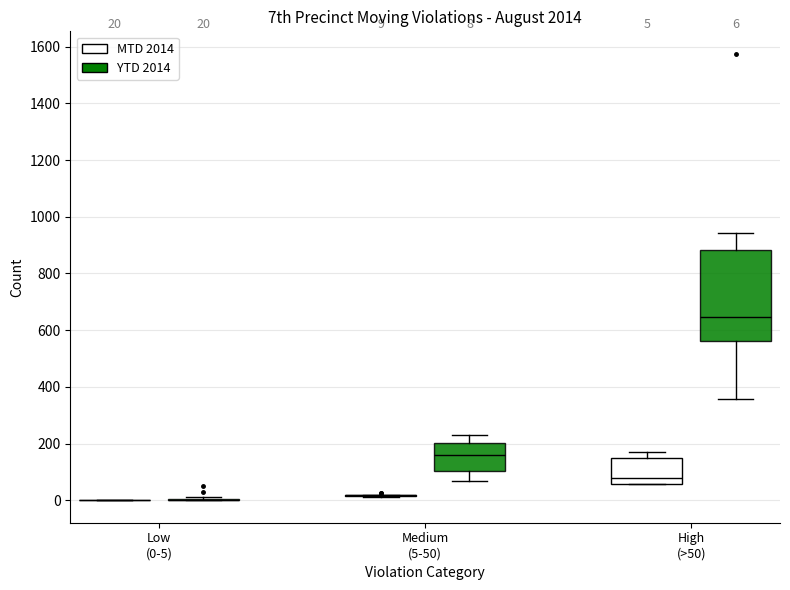

Comparing the boxes themselves (not the whiskers), which one is the tallest?

High (>50) (YTD 2014)